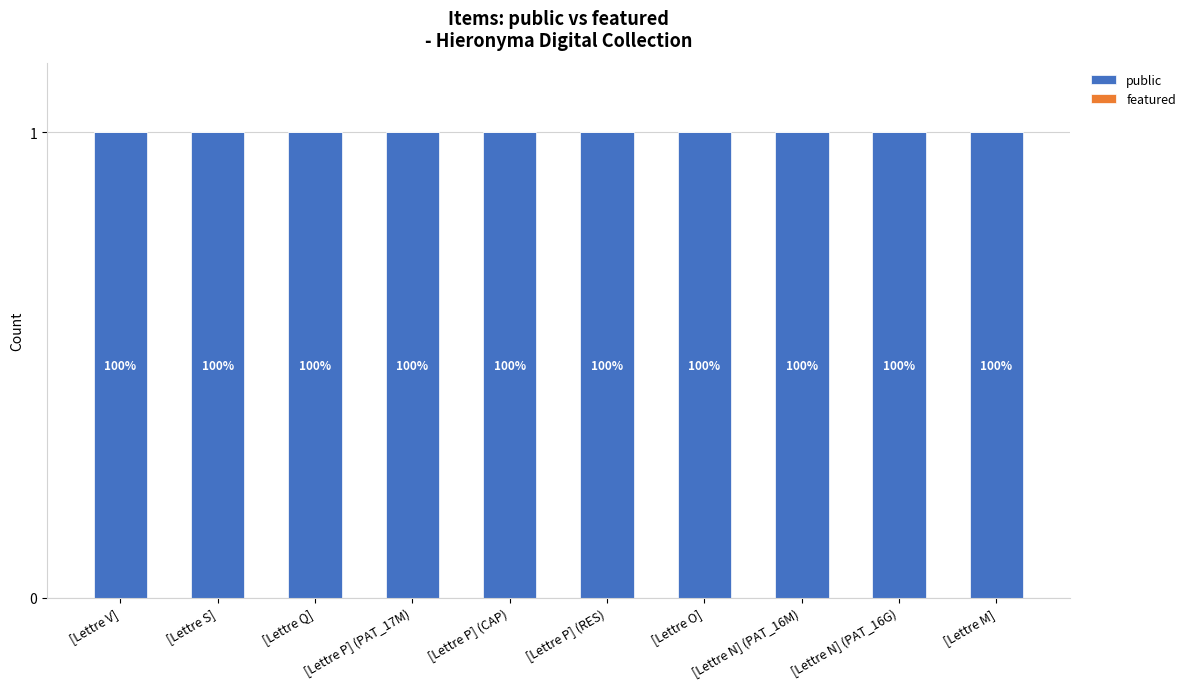

Rank the series at [Lettre Q] from lowest to highest value.

featured, public